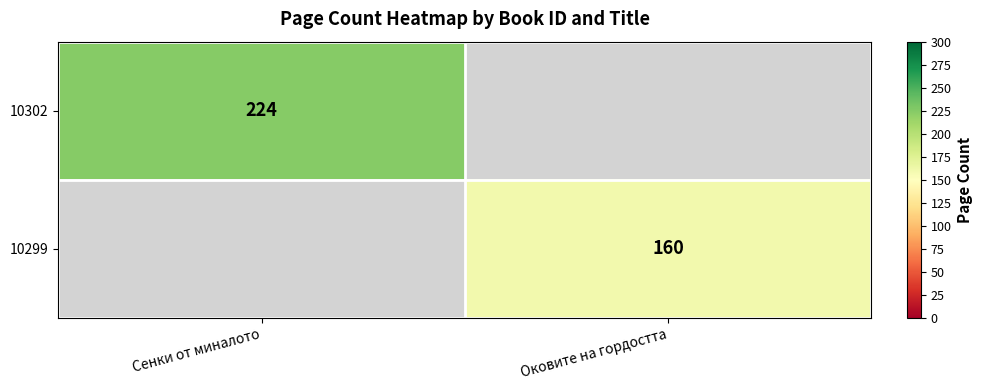

True or false: 10299 has a value of 104 at Оковите на гордостта.

False